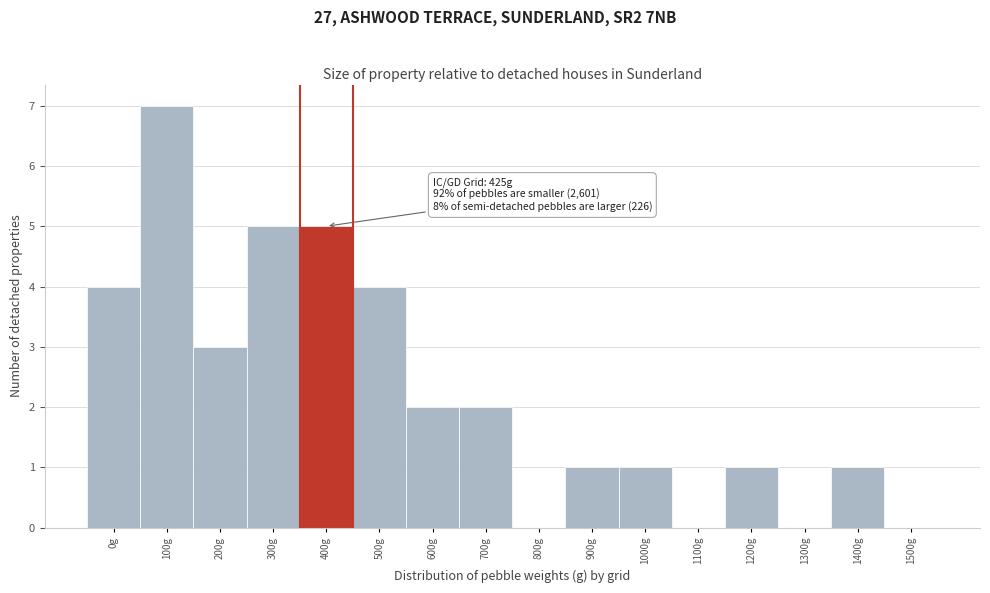

Reading left to right, list all the values displayed in this chart.

0g=4	100g=7	200g=3	300g=5	400g=5	500g=4	600g=2	700g=2	800g=0	900g=1	1000g=1	1100g=0	1200g=1	1300g=0	1400g=1	1500g=0